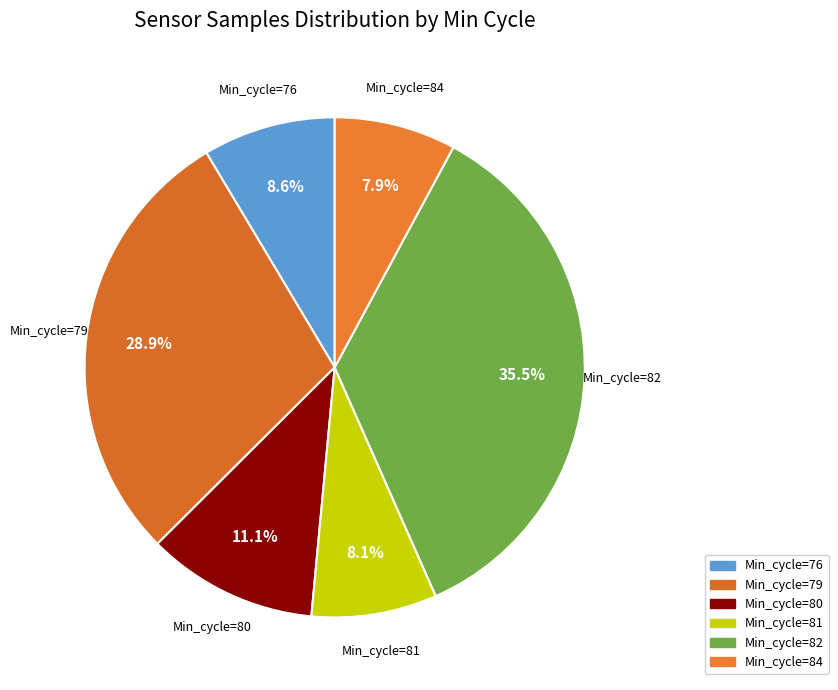

Between Min_cycle=82 and Min_cycle=84, which is larger?

Min_cycle=82